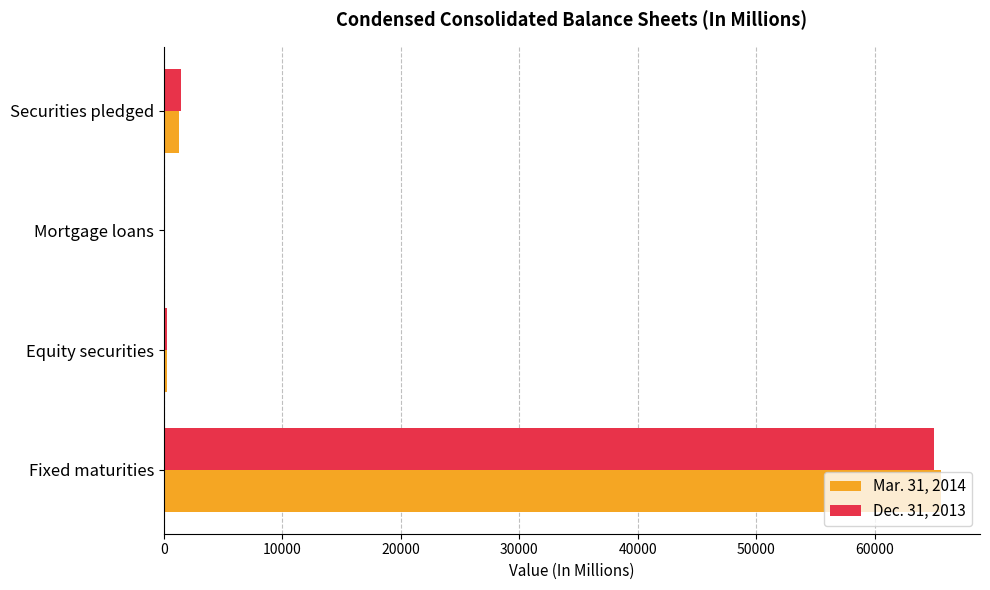

What is the sum of all Dec. 31, 2013 values?

66762.9